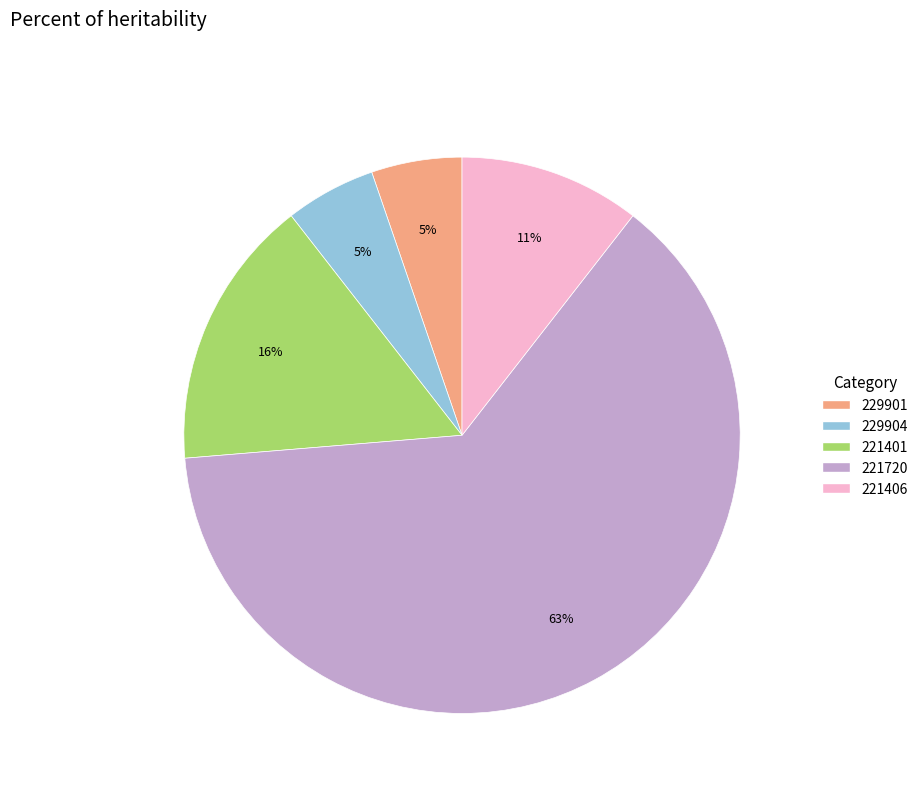

What percentage is the 221401 slice, to the nearest percent?

16%